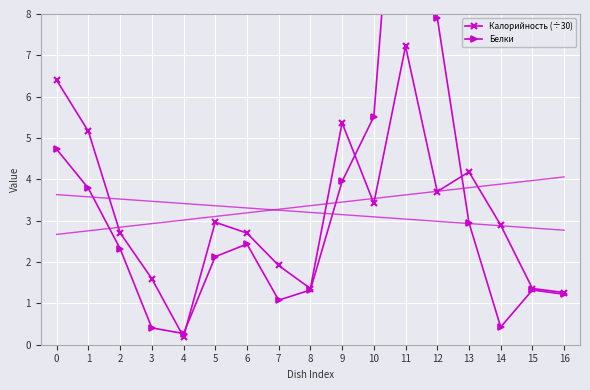

The value of Калорийность (÷30) at 16 is 0.5. True or false?

False